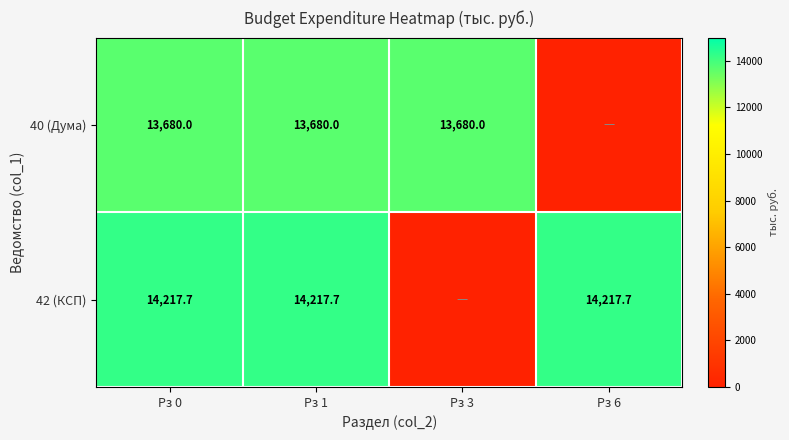

How many categories are shown in the chart?

4